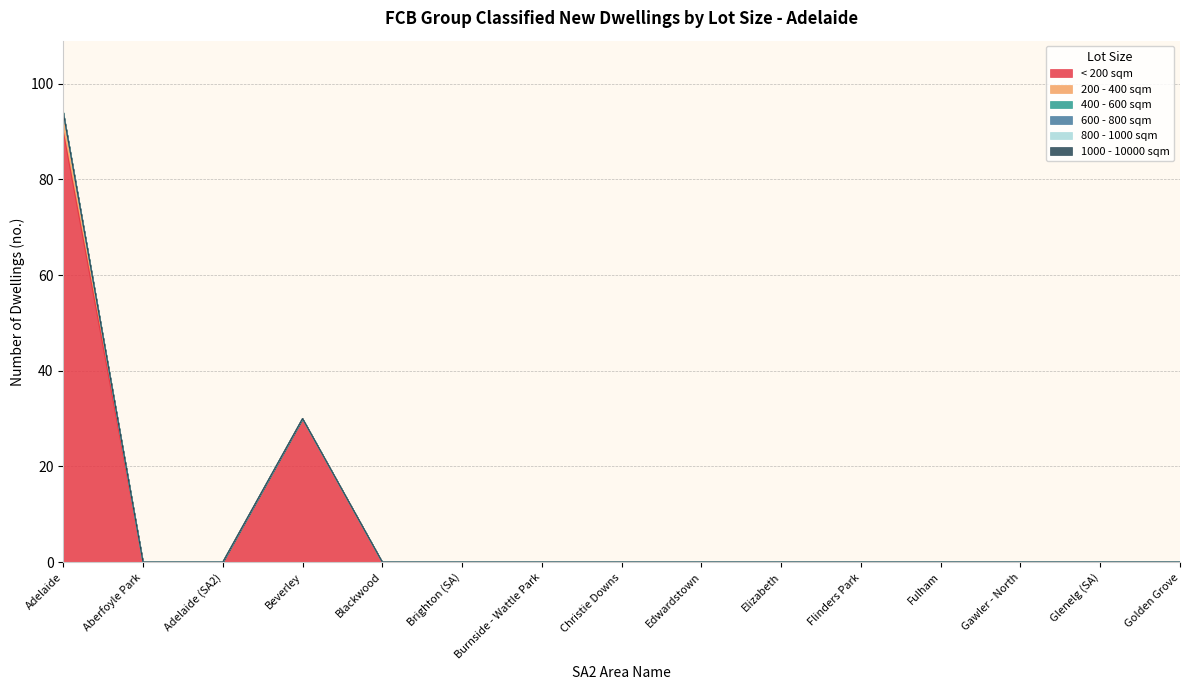

True or false: 400 - 600 sqm and 200 - 400 sqm cross at least once.

False